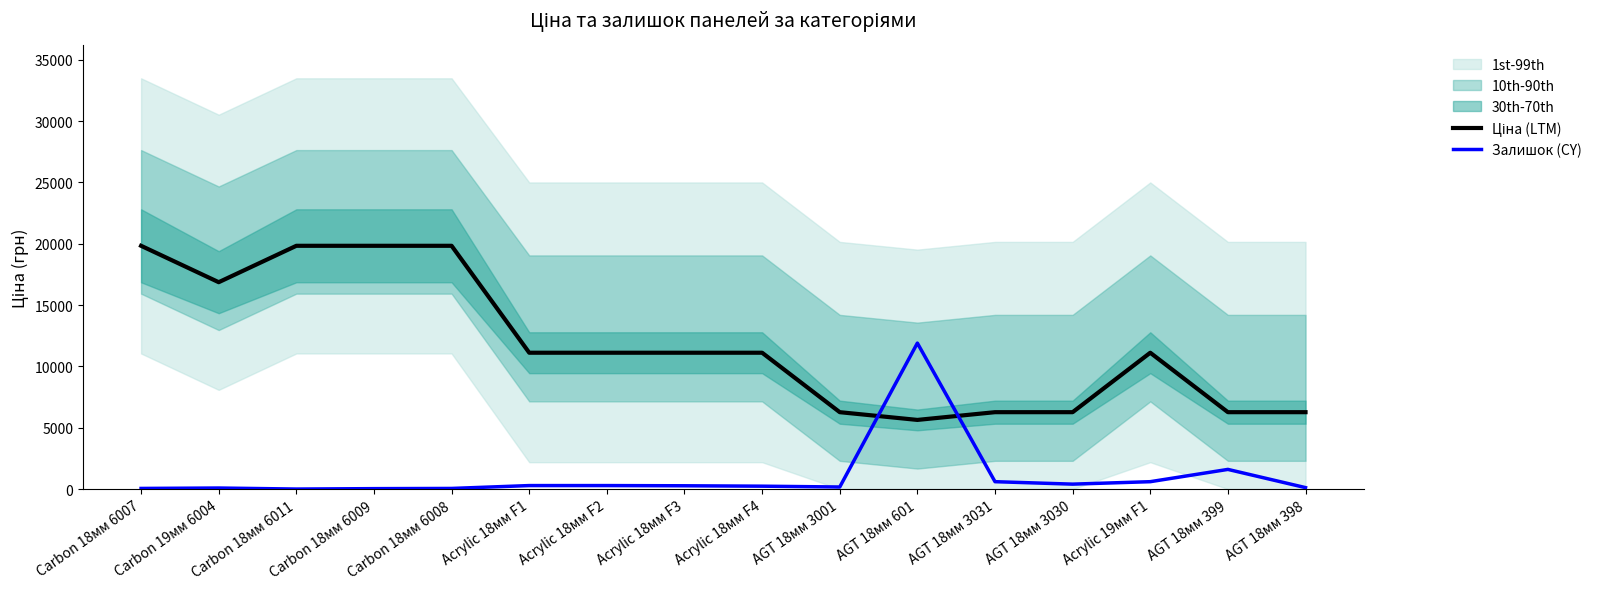

Which series changed the most between AGT 18мм 3030 and AGT 18мм 399?

Залишок (CY)